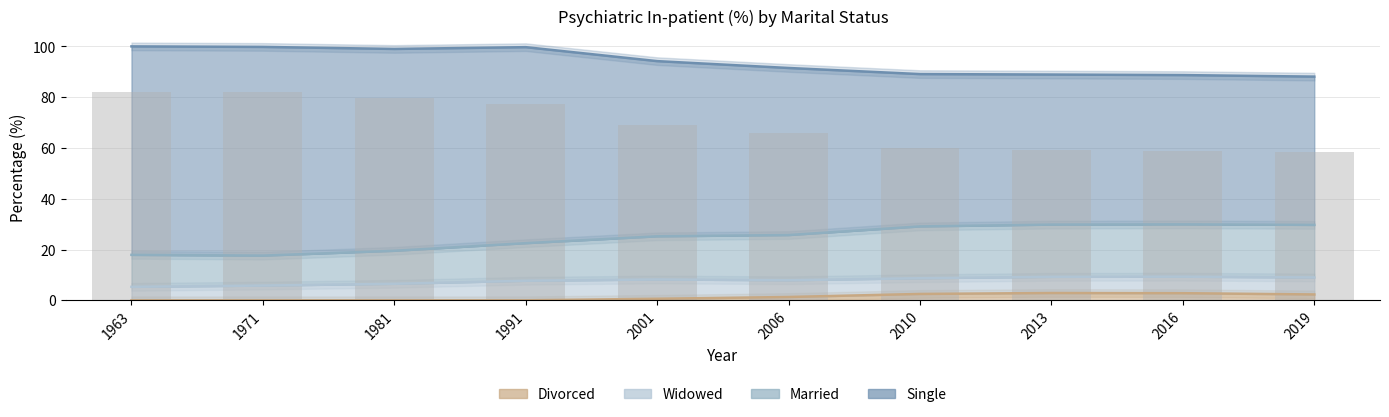

Which has a higher value, 2010 or 1991?

1991